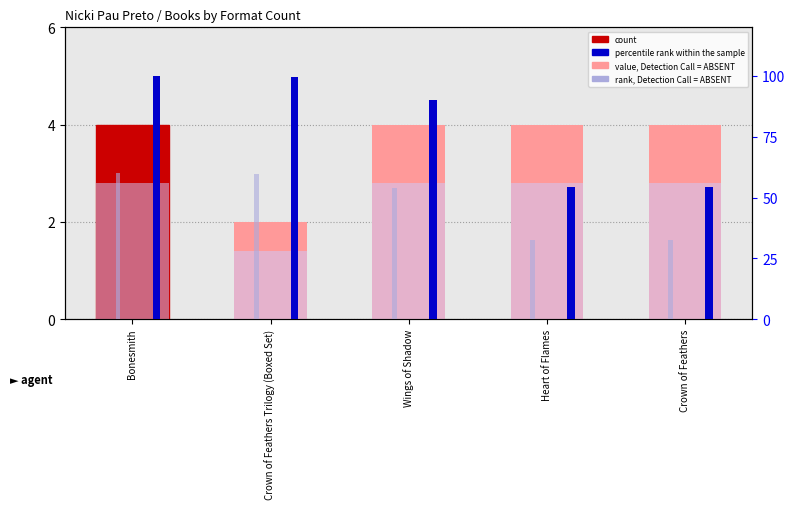

What is the smallest value displayed?

1.4